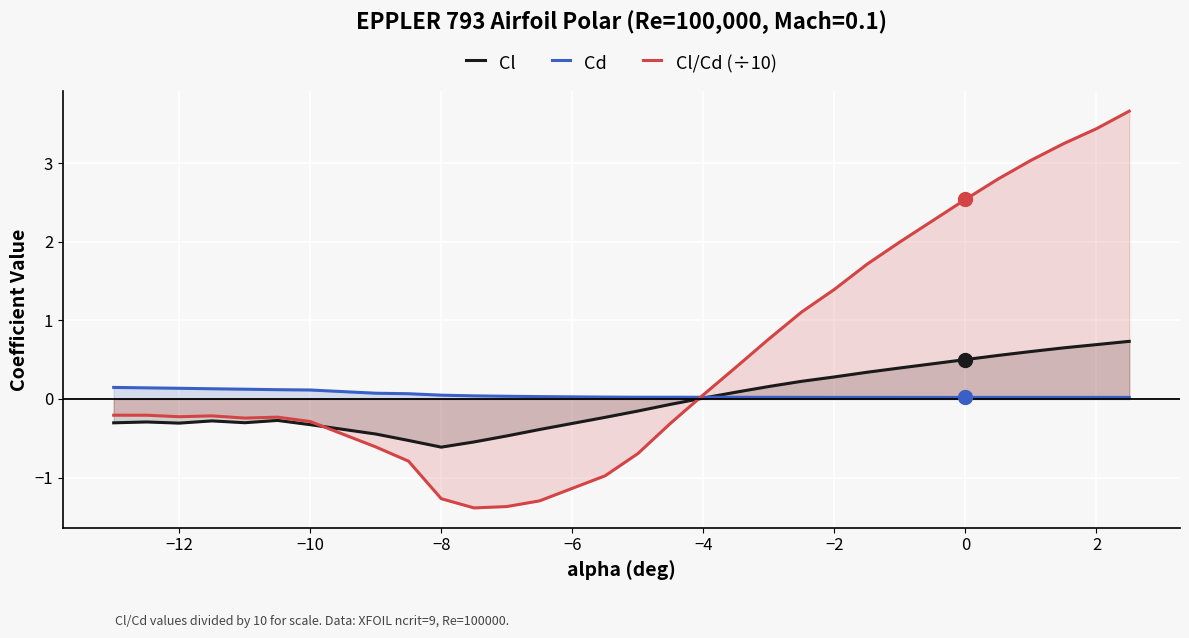

What is the highest value of the Cl series?

0.7